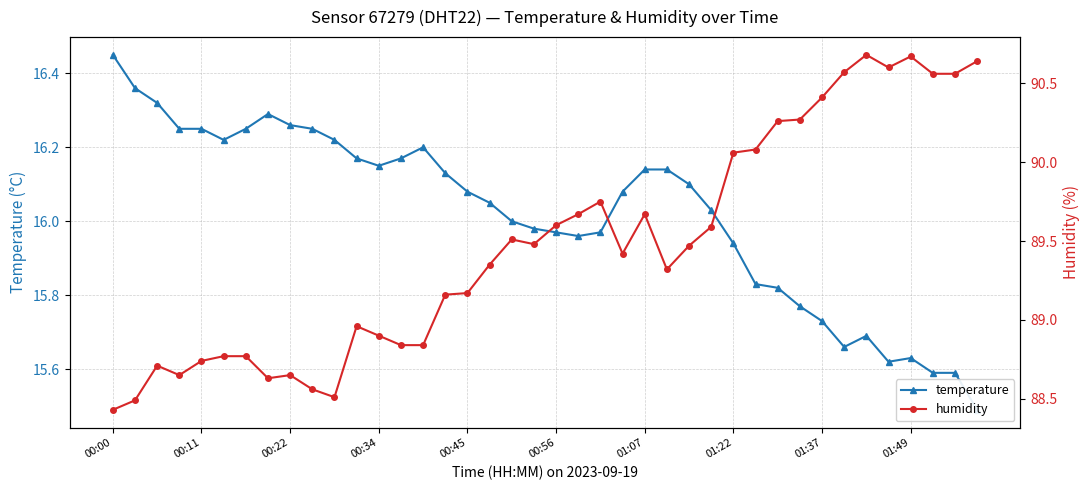

Rank the series at 23 from highest to lowest value.

humidity, temperature